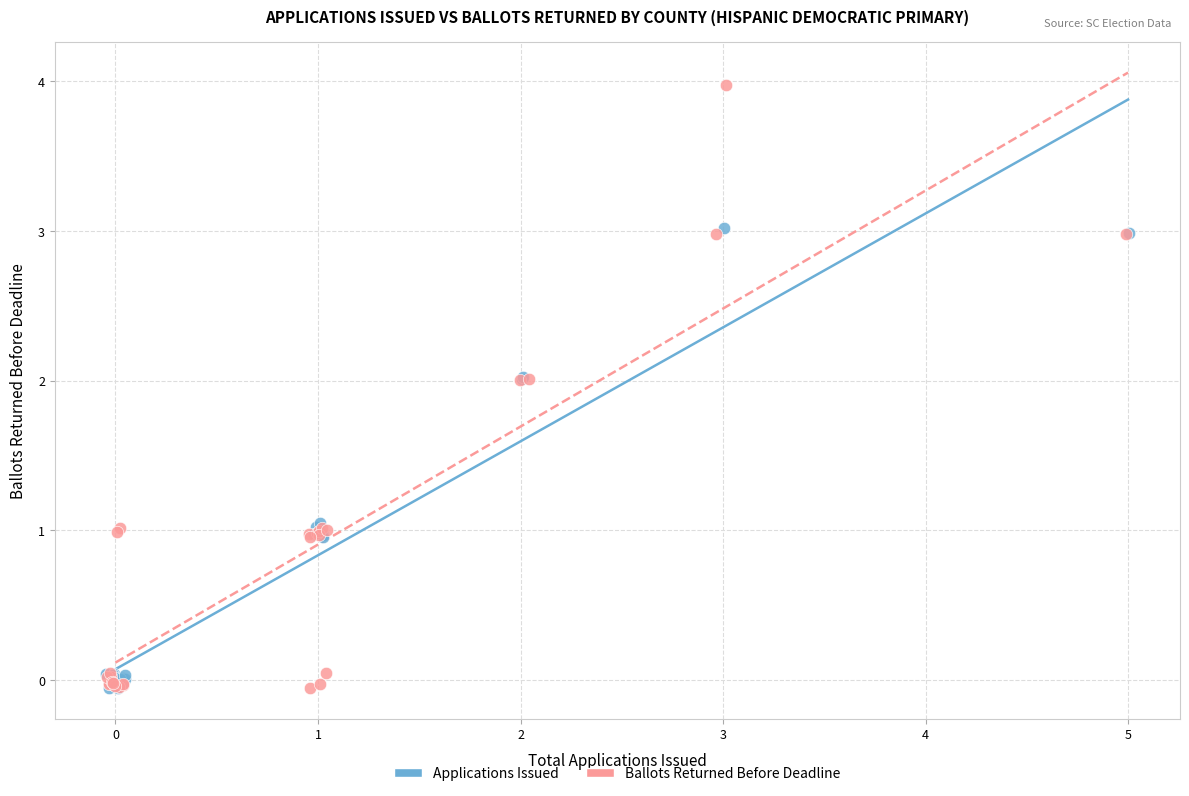

Which series reaches the maximum Y coordinate?

Ballots Returned Before Deadline